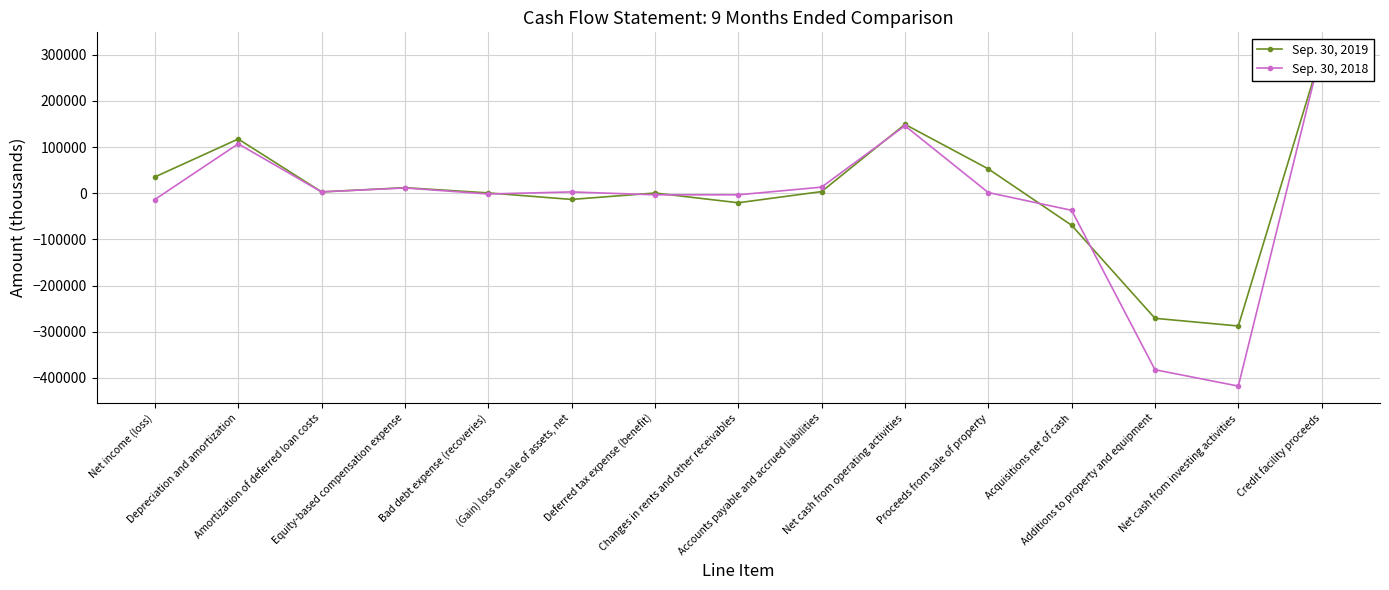

List the series in order of their overall mean, lowest first.

Sep. 30, 2018, Sep. 30, 2019